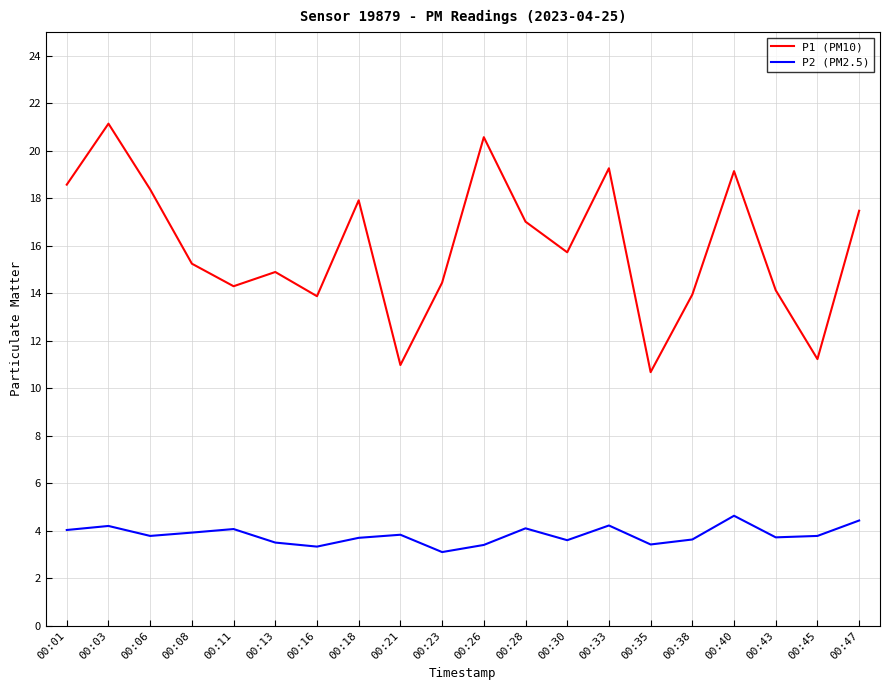

True or false: P2 (PM2.5) has a value of 3.1 at 00:40.

False